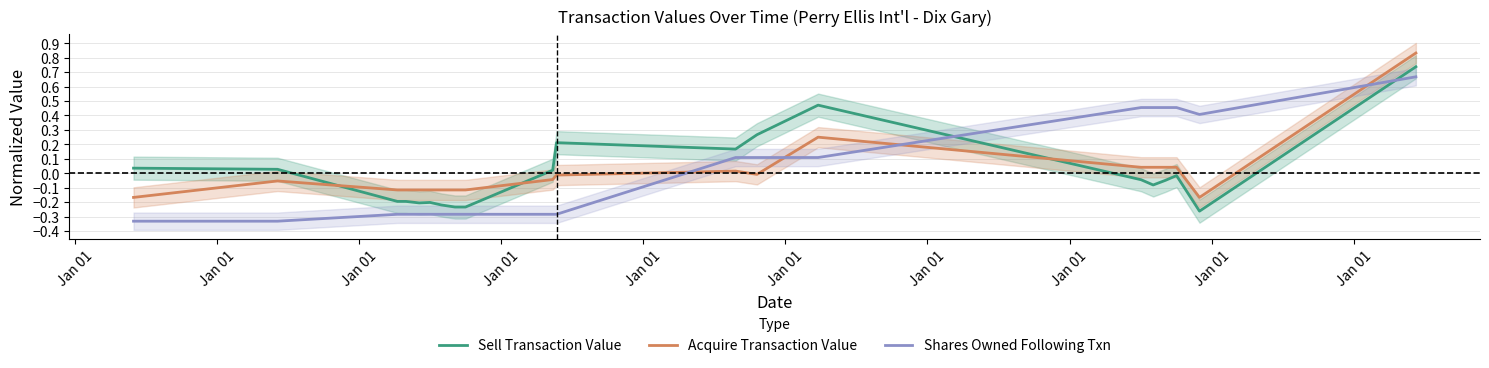

How many lines are shown in the chart?

3